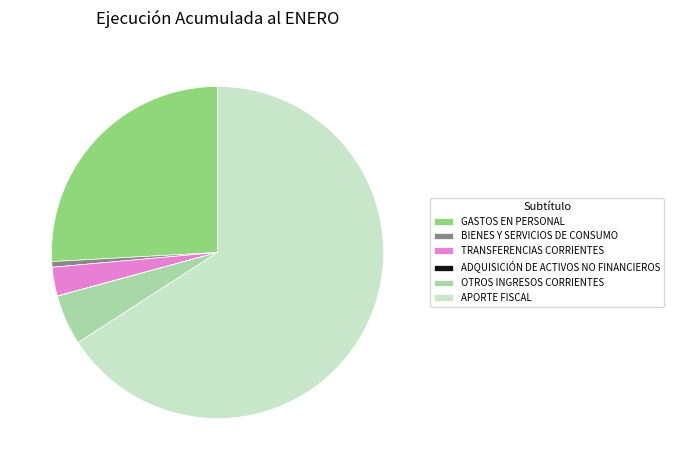

Which has a higher value, GASTOS EN PERSONAL or BIENES Y SERVICIOS DE CONSUMO?

GASTOS EN PERSONAL